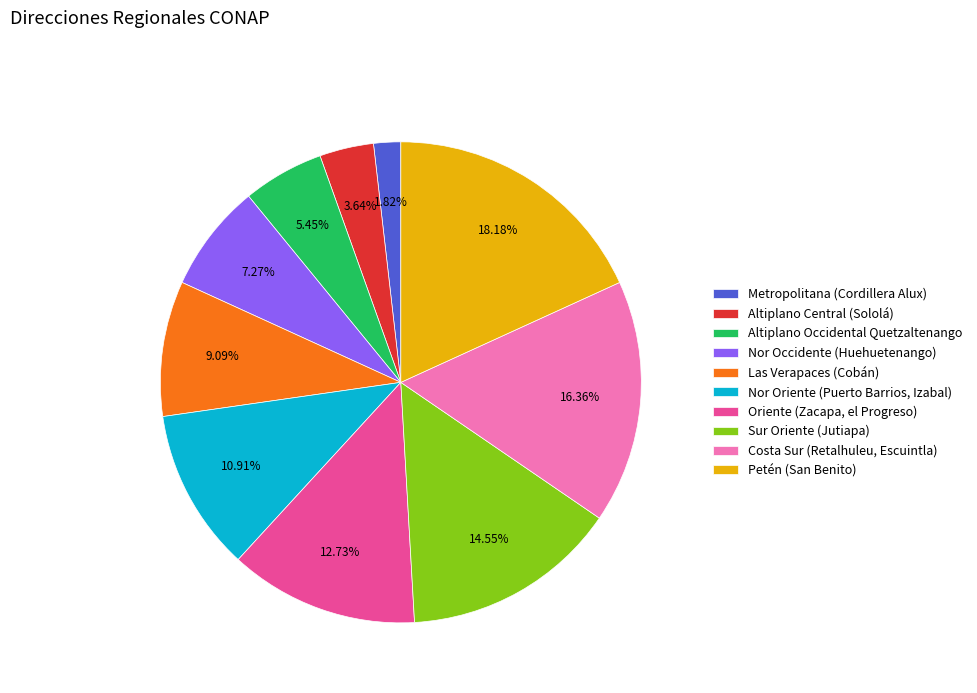

Approximately how many times larger is the value at Las Verapaces (Cobán) compared to Altiplano Occidental Quetzaltenango?

1.7